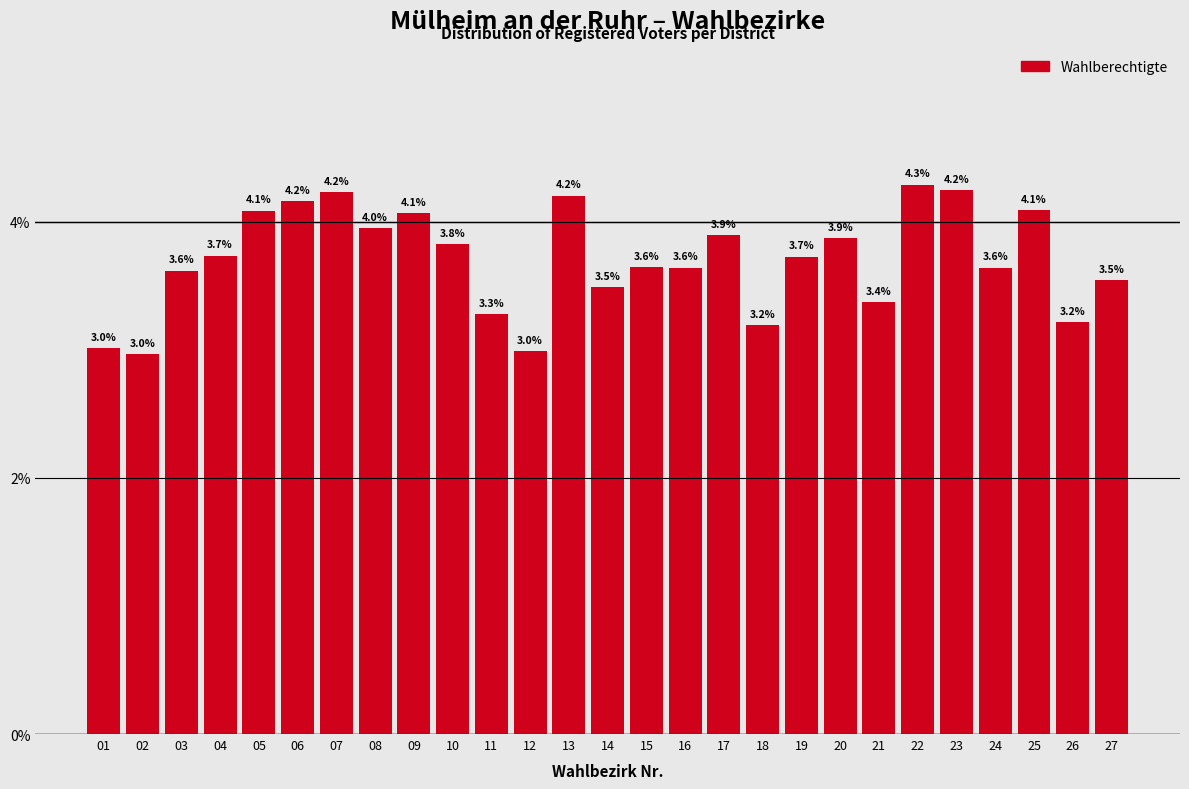

Reading right to left, extract all data points from this chart.

3.5	3.2	4.1	3.6	4.2	4.3	3.4	3.9	3.7	3.2	3.9	3.6	3.6	3.5	4.2	3.0	3.3	3.8	4.1	4.0	4.2	4.2	4.1	3.7	3.6	3.0	3.0